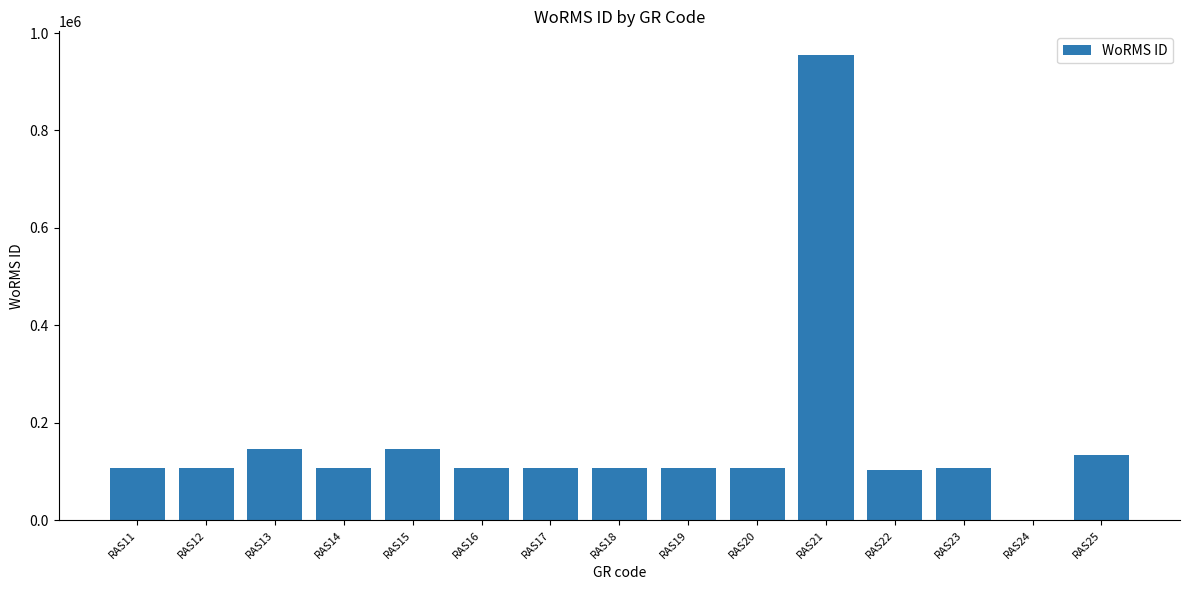

What is the greatest value displayed?

955716